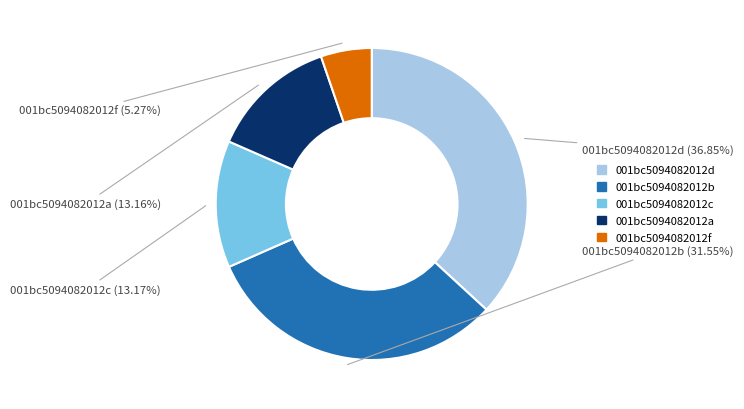

Approximately how many times larger is the value at 001bc5094082012f compared to 001bc5094082012c?

0.4